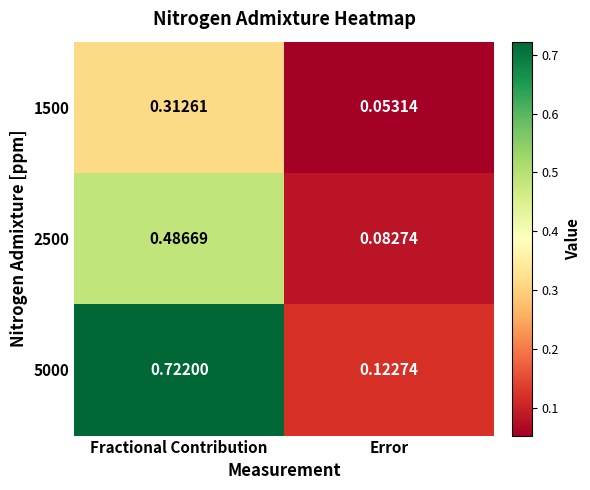

At which category is the sum across all series the highest?

Fractional Contribution